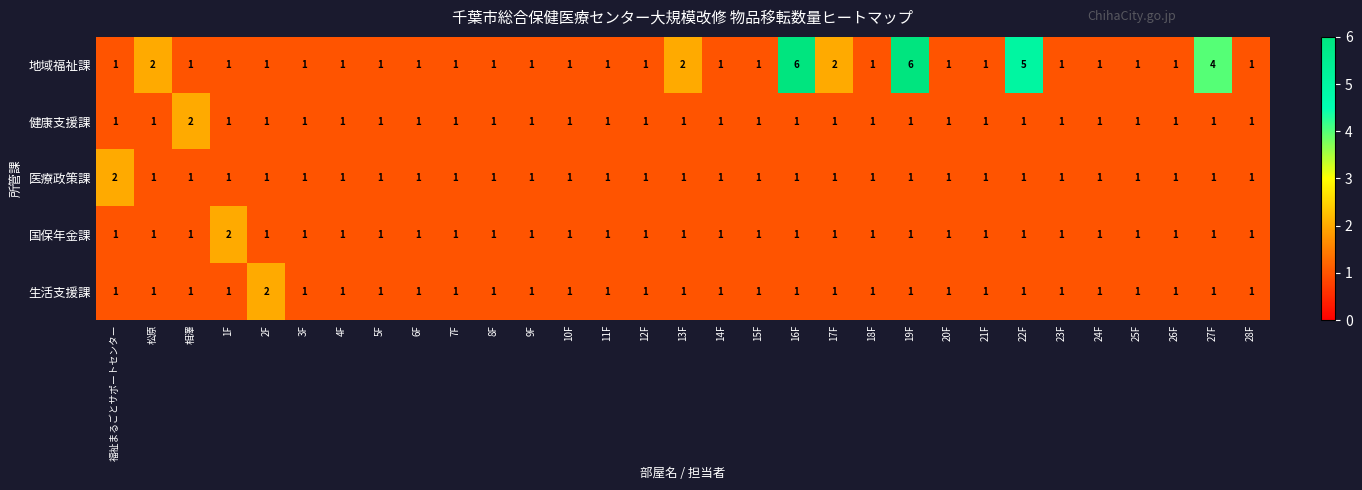

Which series changed the most between 1F and 12F?

国保年金課